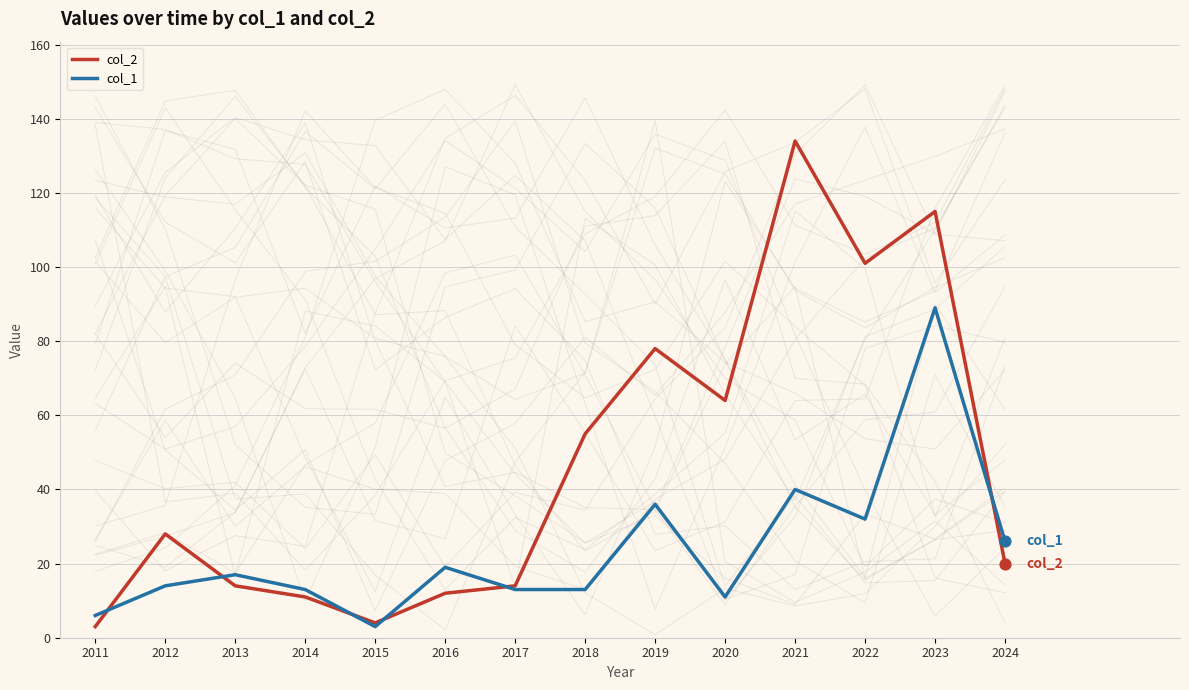

What is the total value across all series at 2020?

75